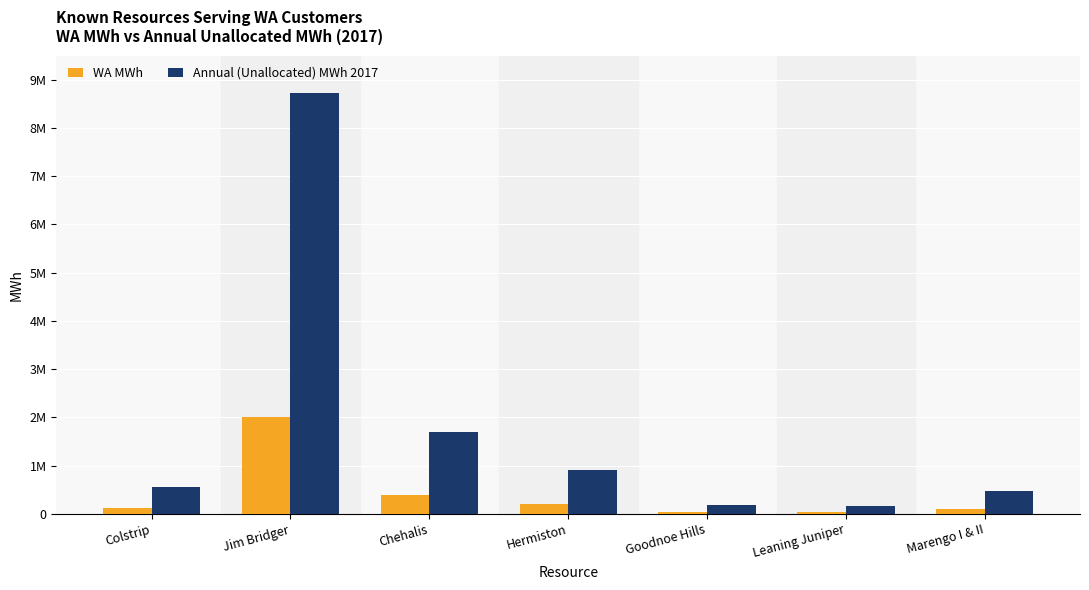

The WA MWh series shows 56512.3 at Leaning Juniper. True or false?

False